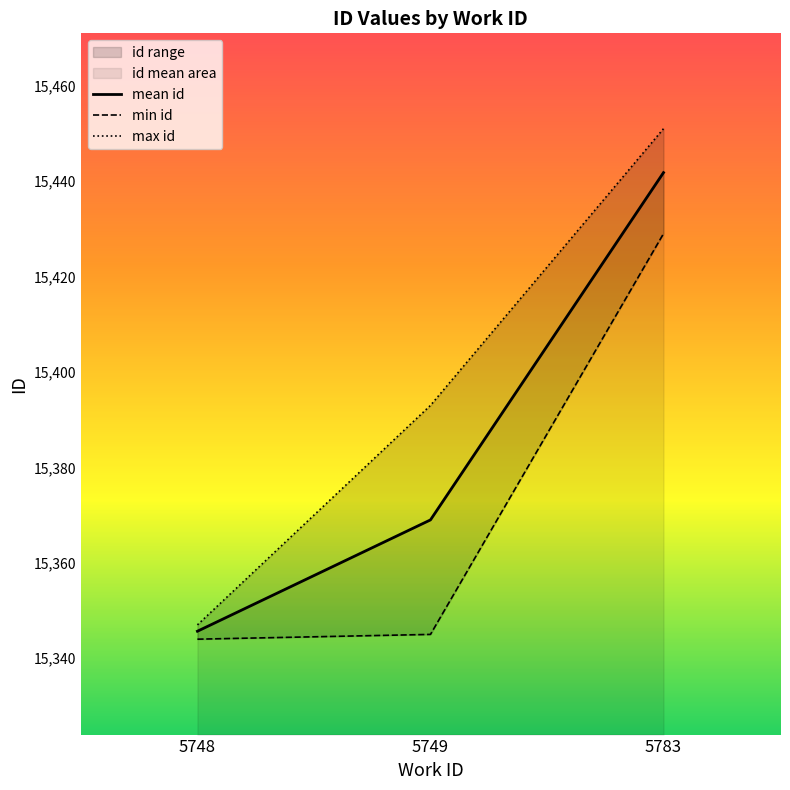

At which category does the chart reach its minimum across all series?

5748